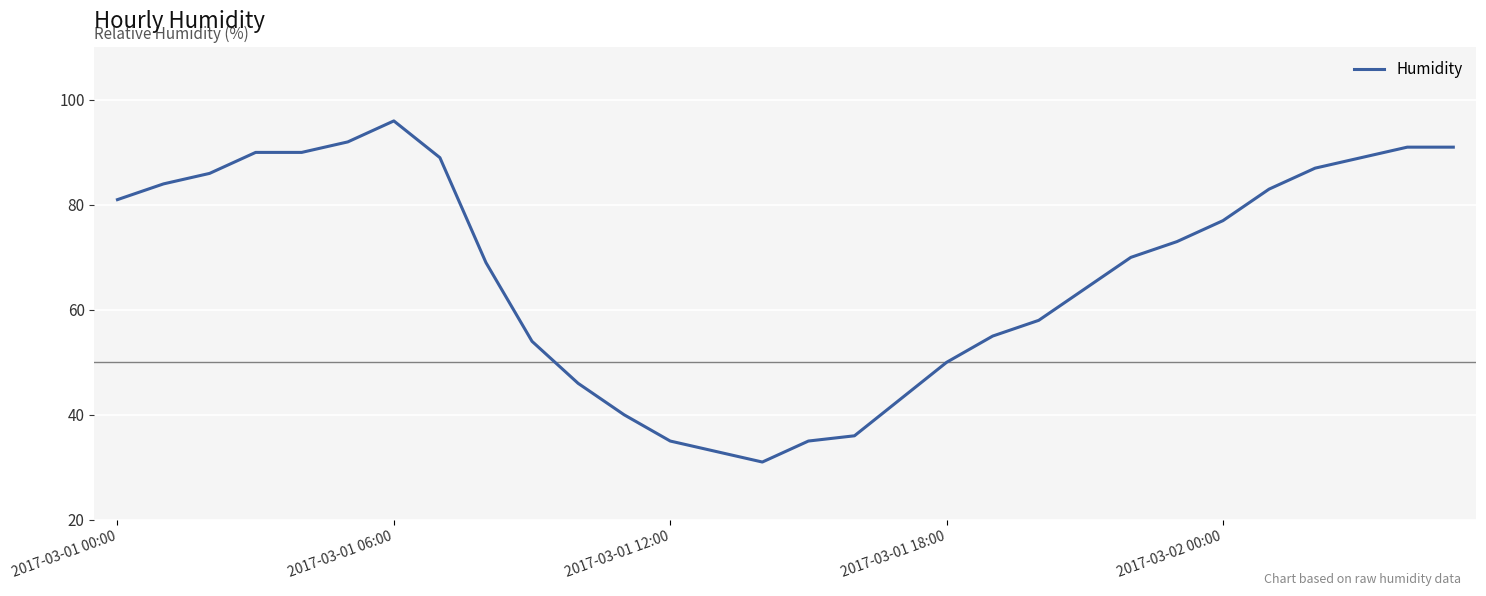

How many distinct data groups are displayed?

1